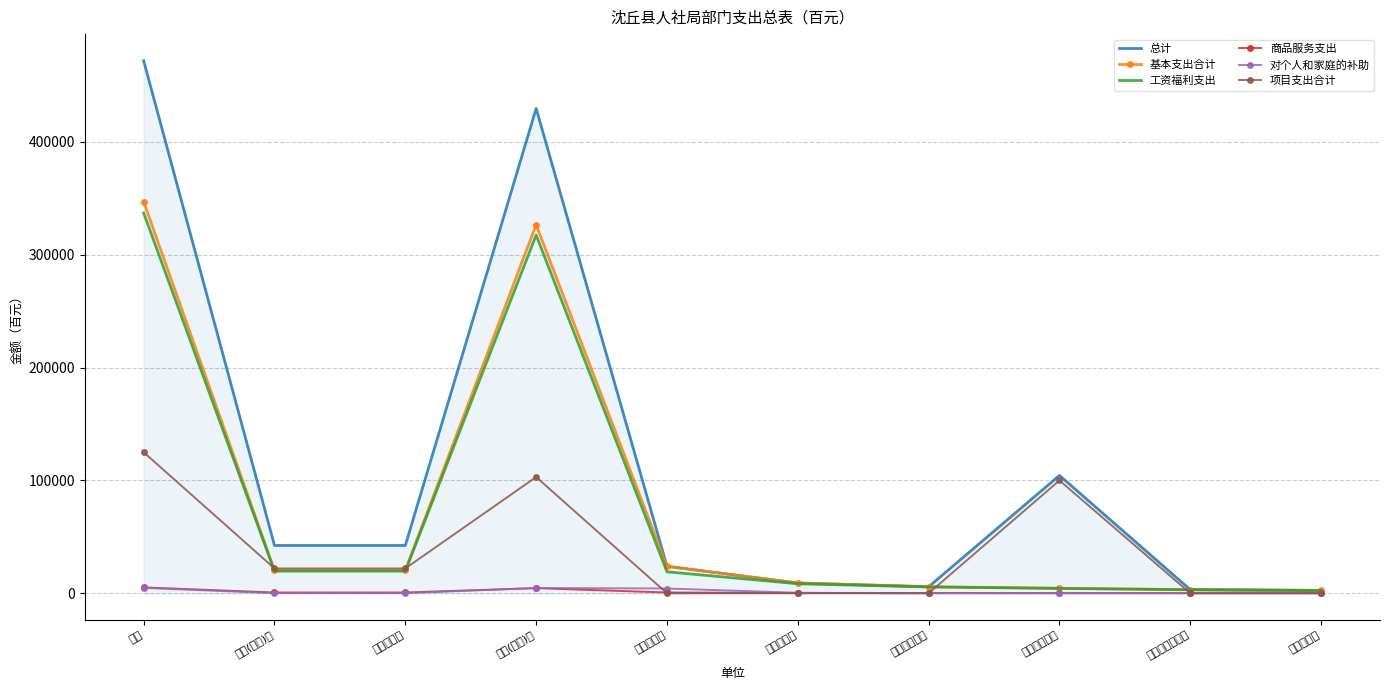

After their last crossing, which series has the higher values: 项目支出合计 or 商品服务支出?

商品服务支出